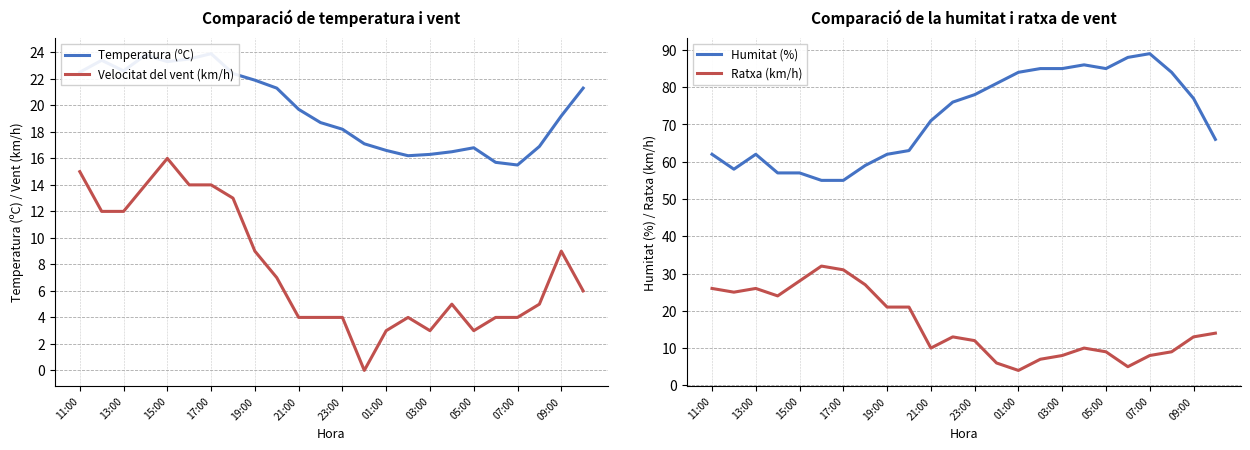

The Velocitat del vent (km/h) series shows 3 at 03:00. True or false?

True